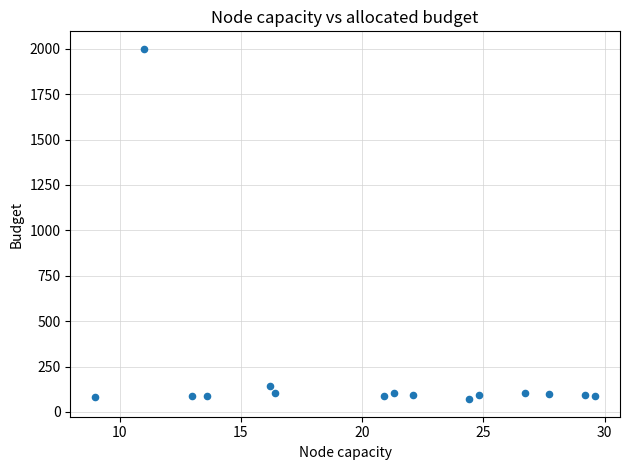

What Y value in the scatter plot is closest to 1035?

140